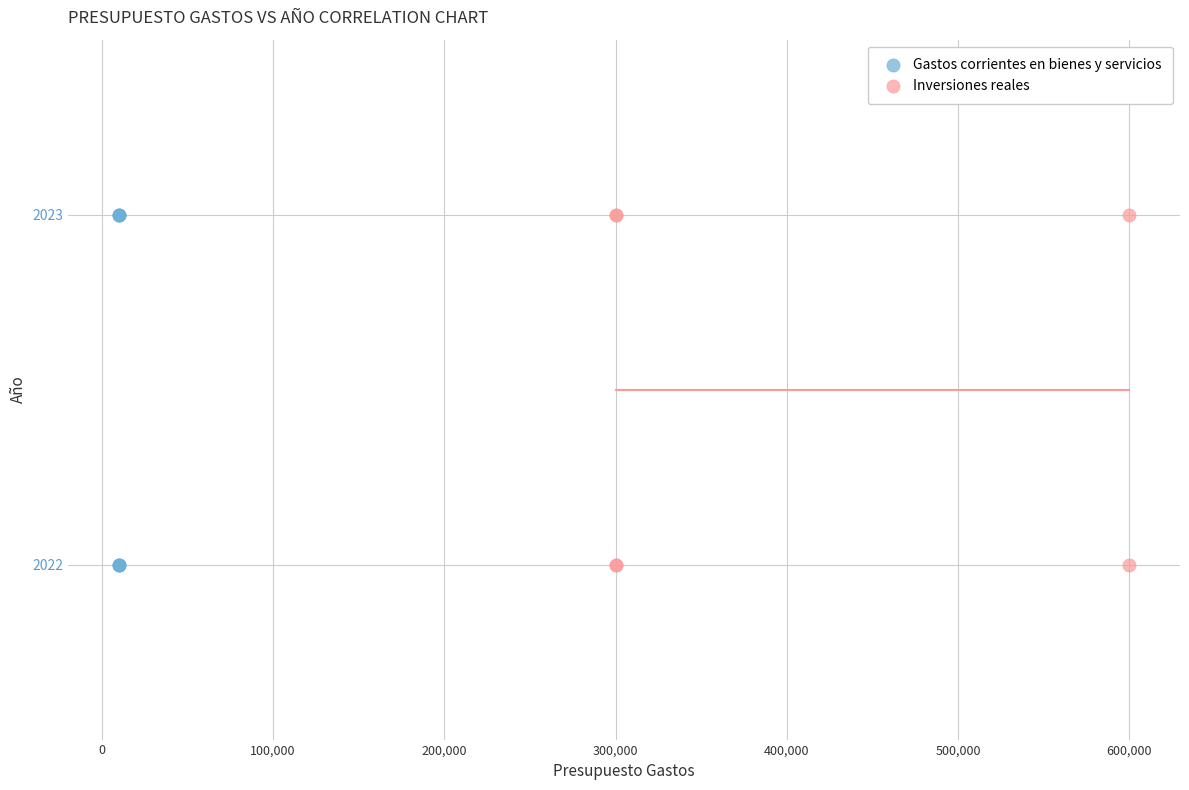

What are all the series names shown in the legend?

Gastos corrientes en bienes y servicios, Inversiones reales